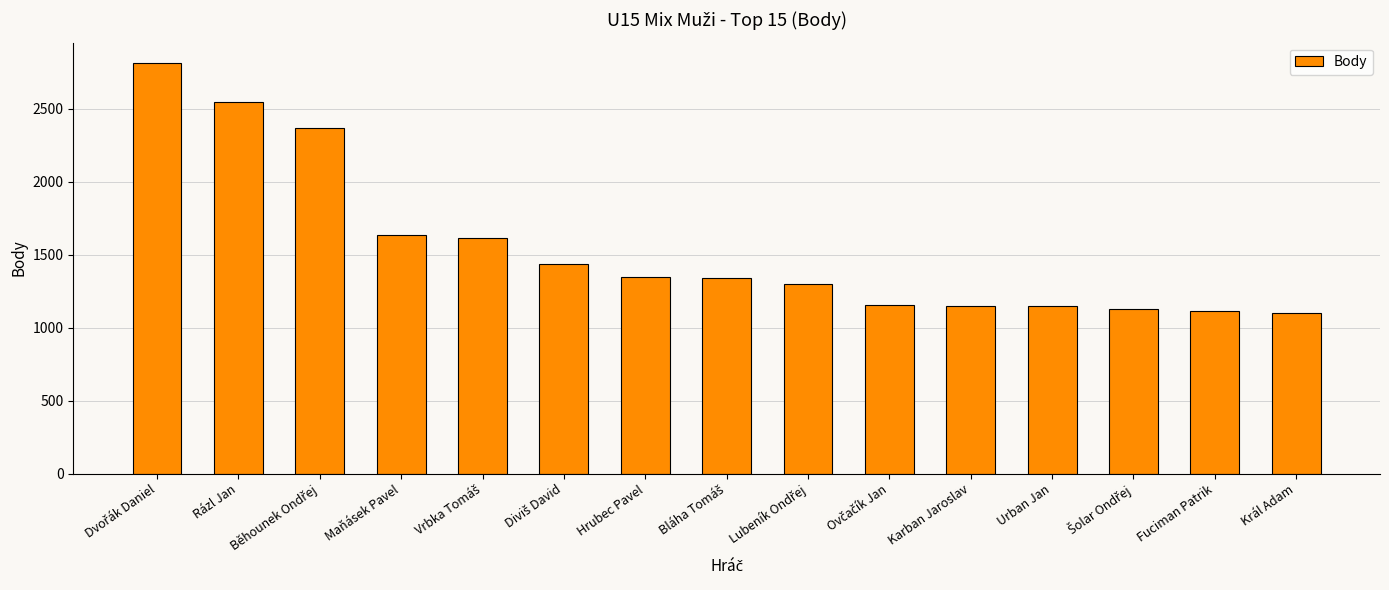

What is the sum of all values?

23187